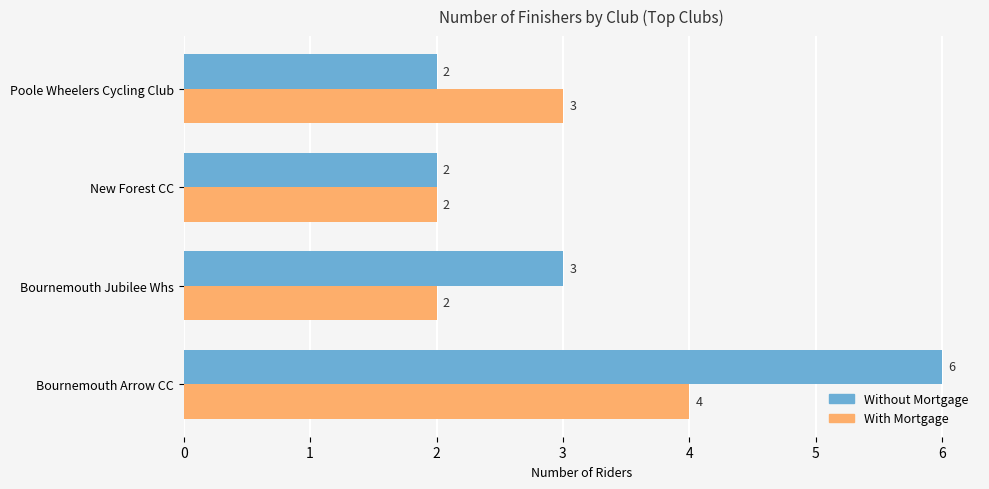

List the series in order of their peak value, lowest first.

With Mortgage, Without Mortgage